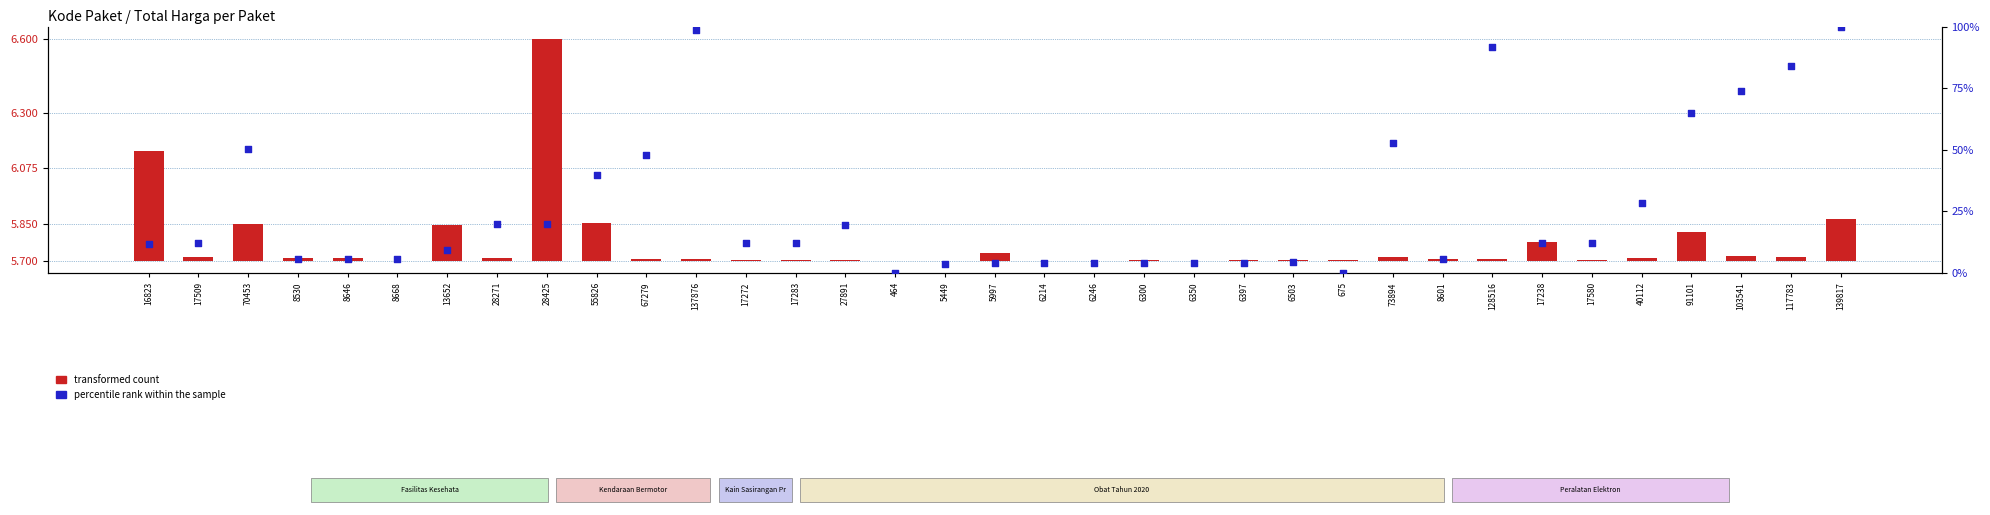

At which category is the sum across all series the highest?

139817